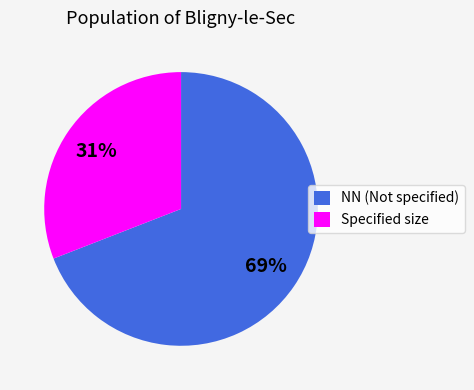

Which slice is the smallest?

Specified size